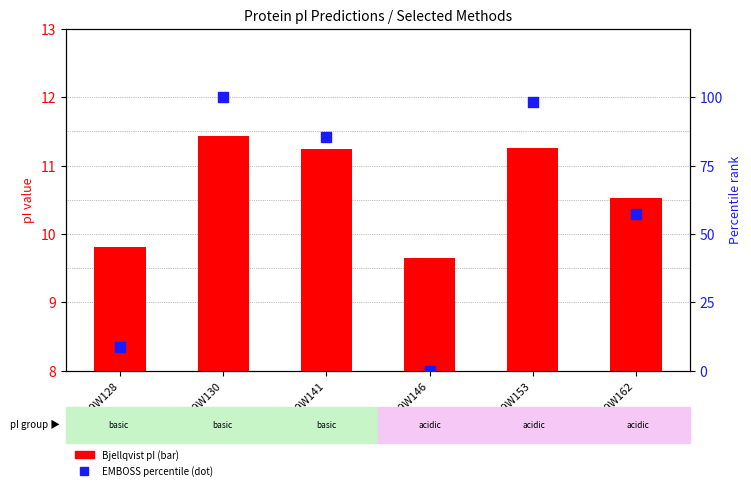

Between A0A7G9W130 and A0A7G9W162, which is larger?

A0A7G9W130